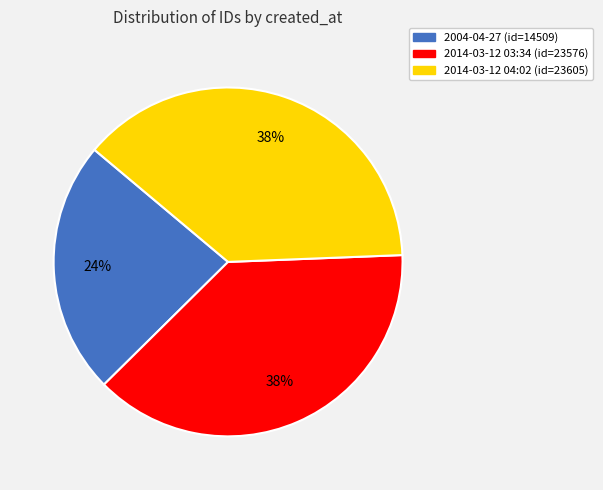

True or false: 2014-03-12 03:34 (id=23576) accounts for 29% of the total.

False